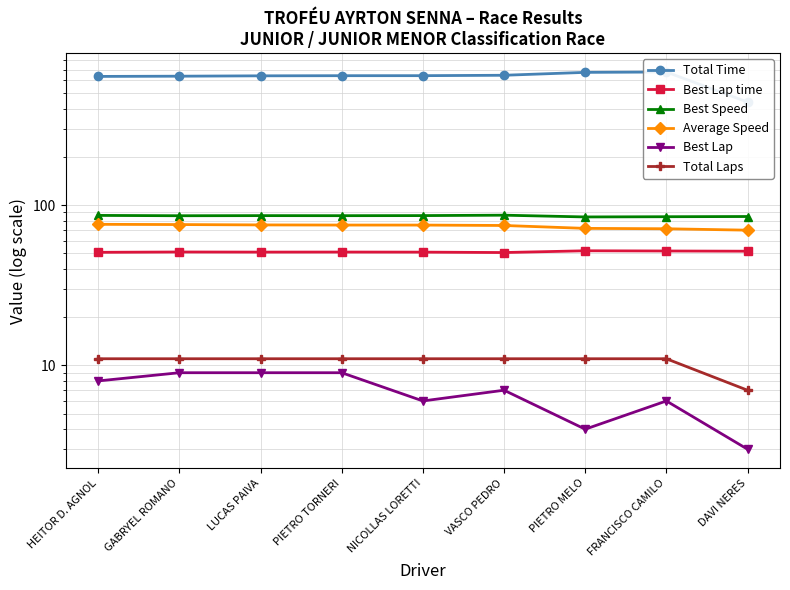

True or false: Best Lap time has more than 2 points higher than both neighbors.

True